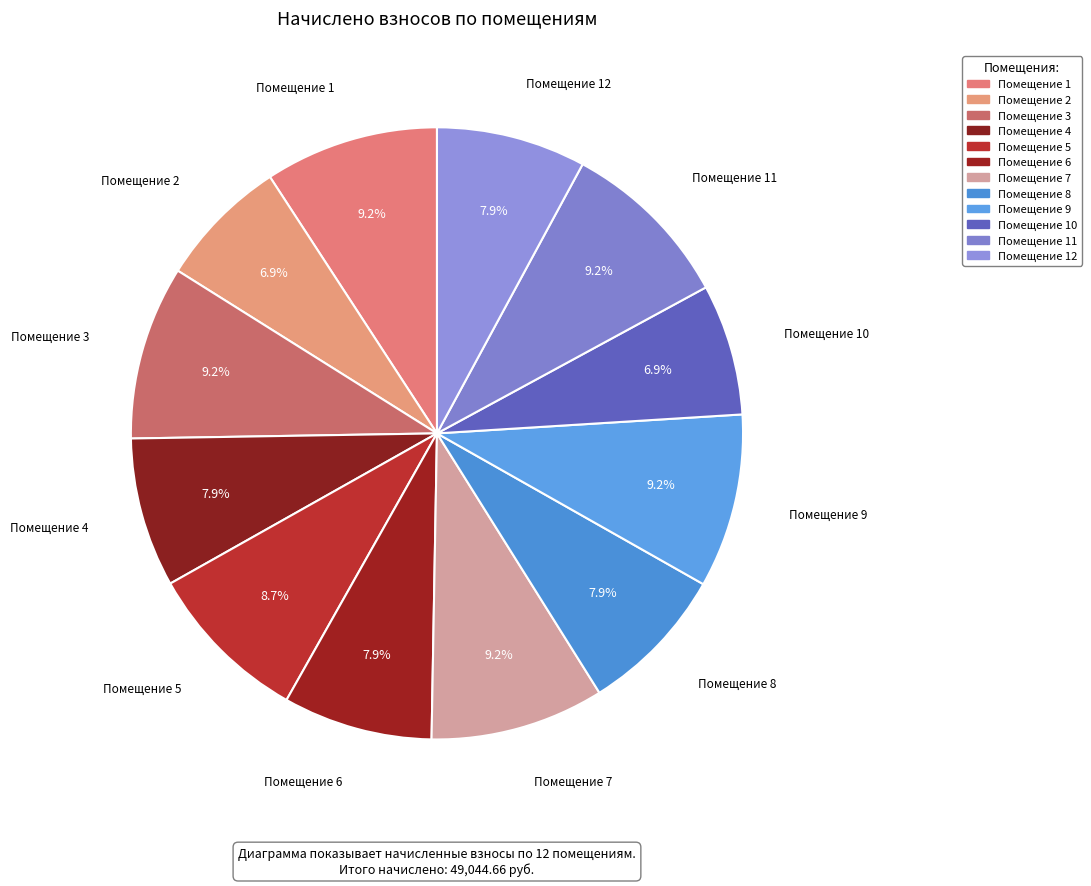

Count the number of slices in the pie.

12